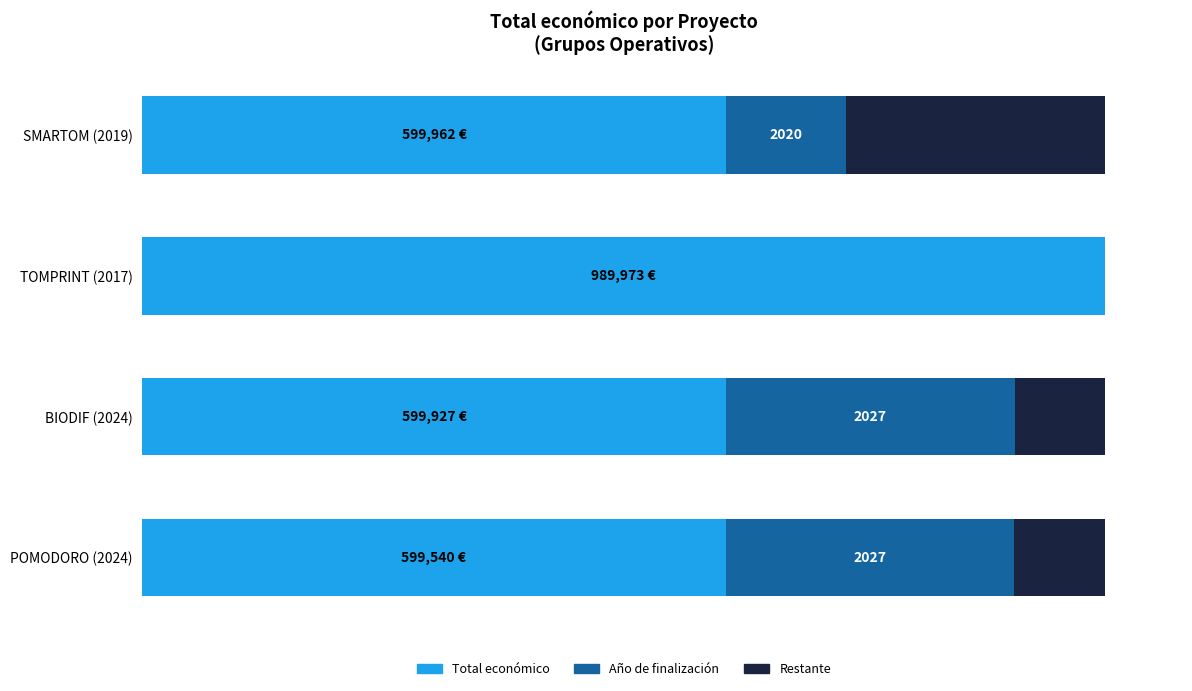

What is the sum of all Restante values?

33.2